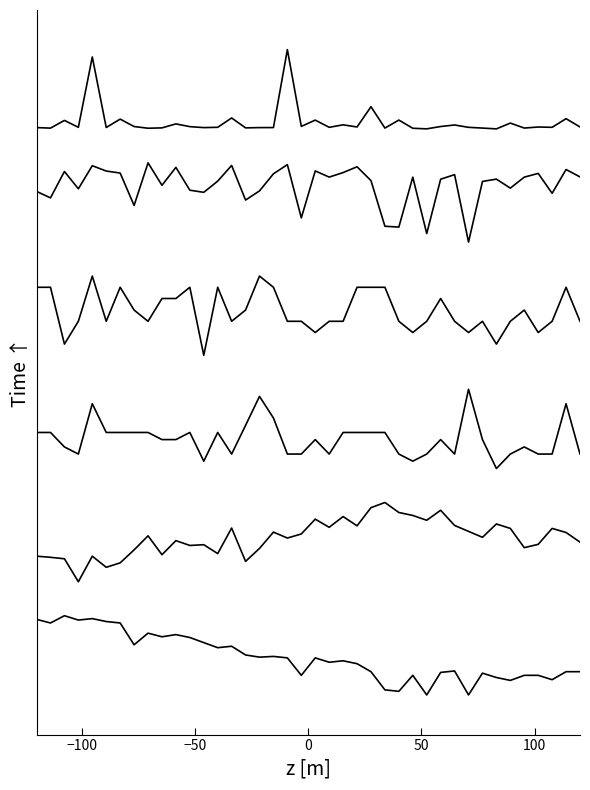

The PMS_P2 series shows 5.4 at 24. True or false?

False